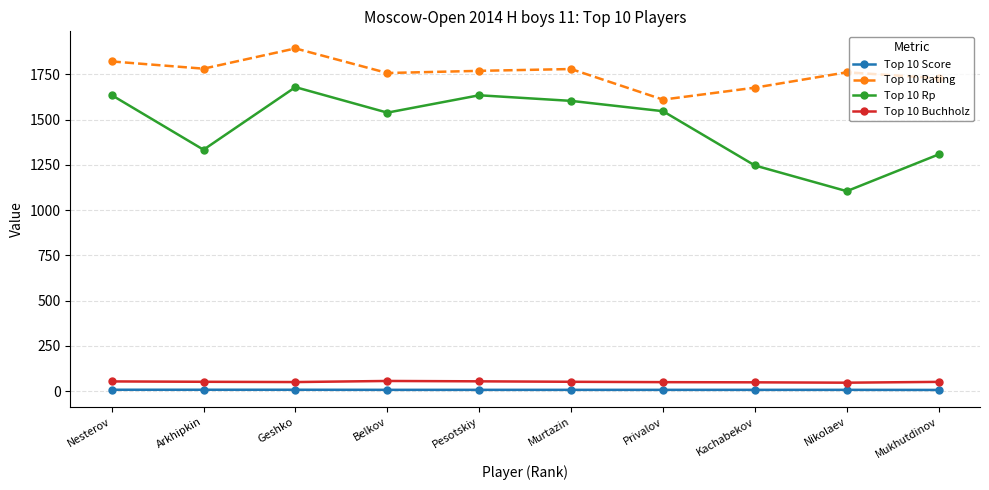

Is it true that Top 10 Buchholz equals 51.5 at Murtazin?

True